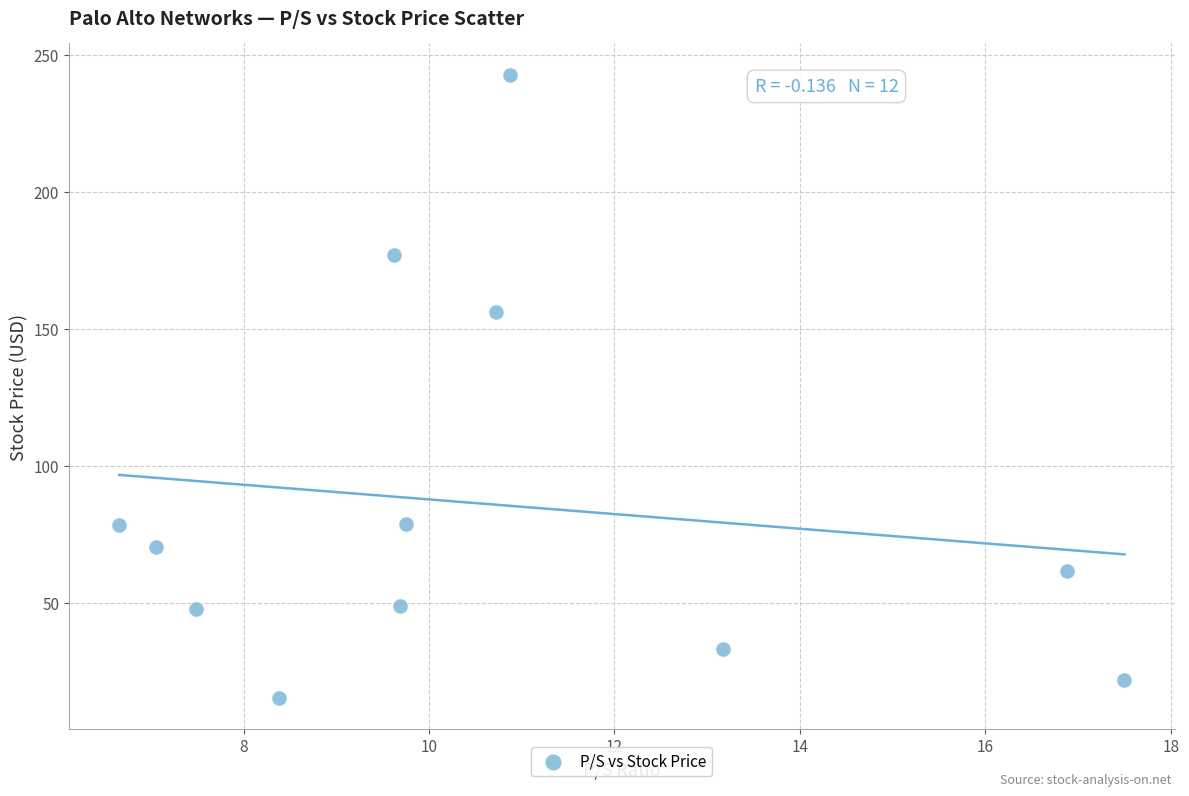

What Y value in the scatter plot is closest to 129?

156.1